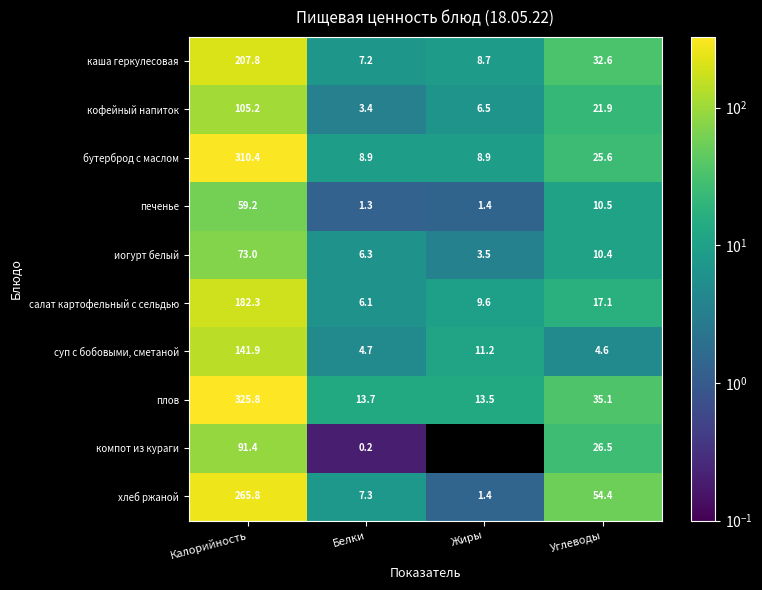

At which label does кофейный напиток reach its peak?

Калорийность